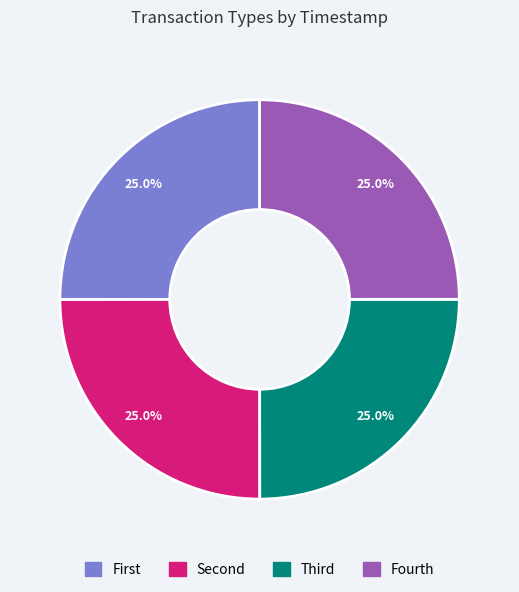

Does Fourth represent more than half of the total?

No